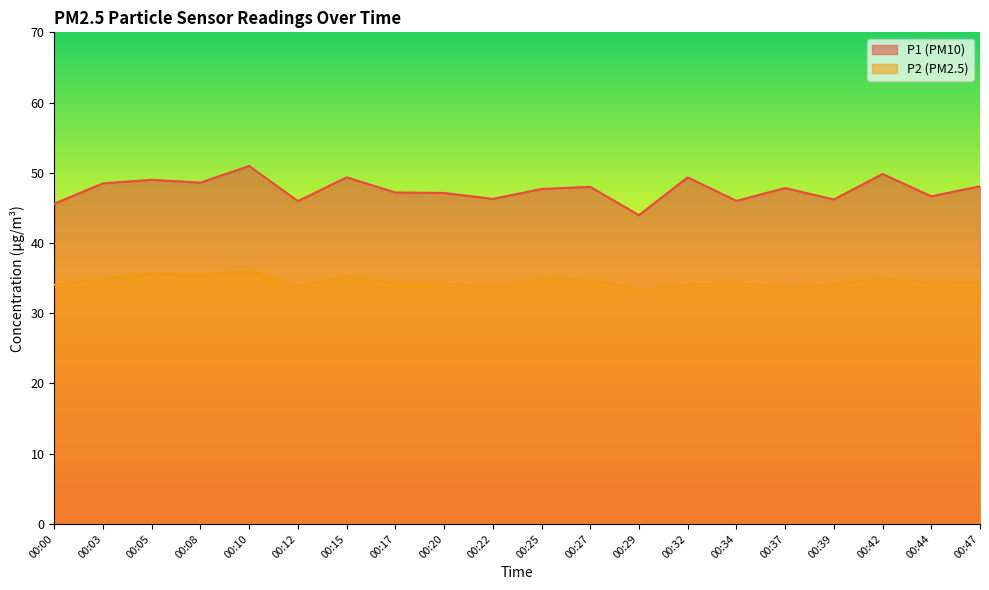

What is the difference between the maximum and minimum values in the P1 series?

7.0